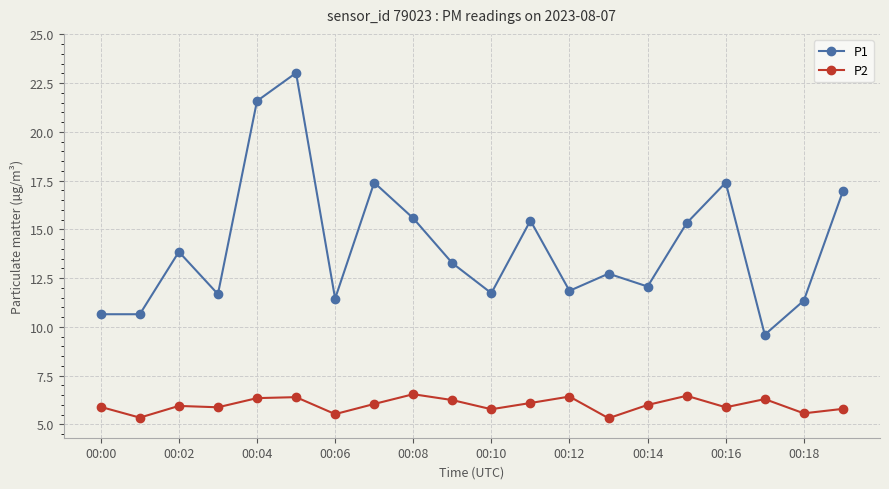

In P1, how many points are higher than both neighbors (excluding endpoints)?

6